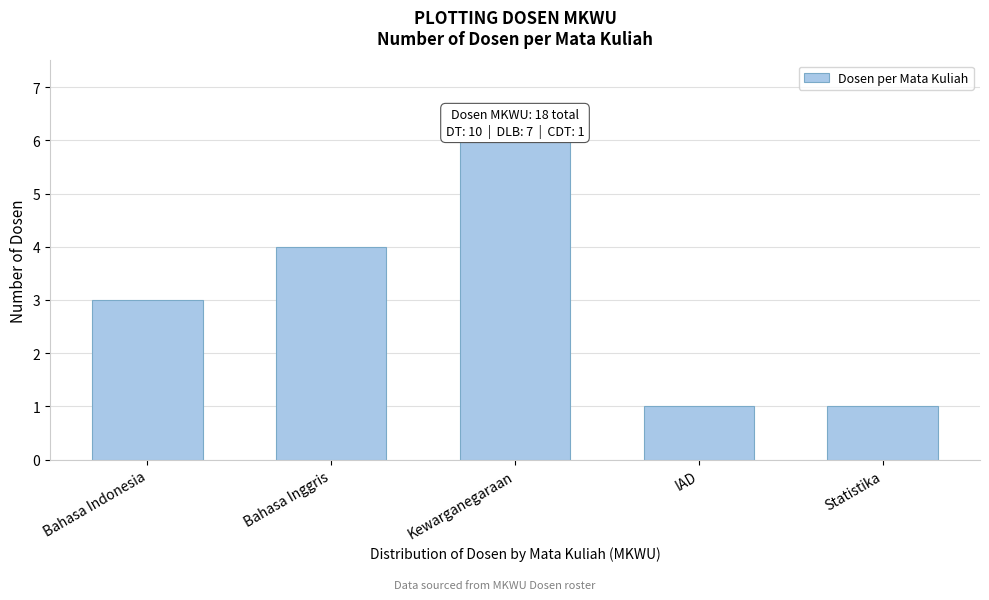

Reading left to right, what are all the values shown in this chart?

Bahasa Indonesia=3	Bahasa Inggris=4	Kewarganegaraan=6	IAD=1	Statistika=1